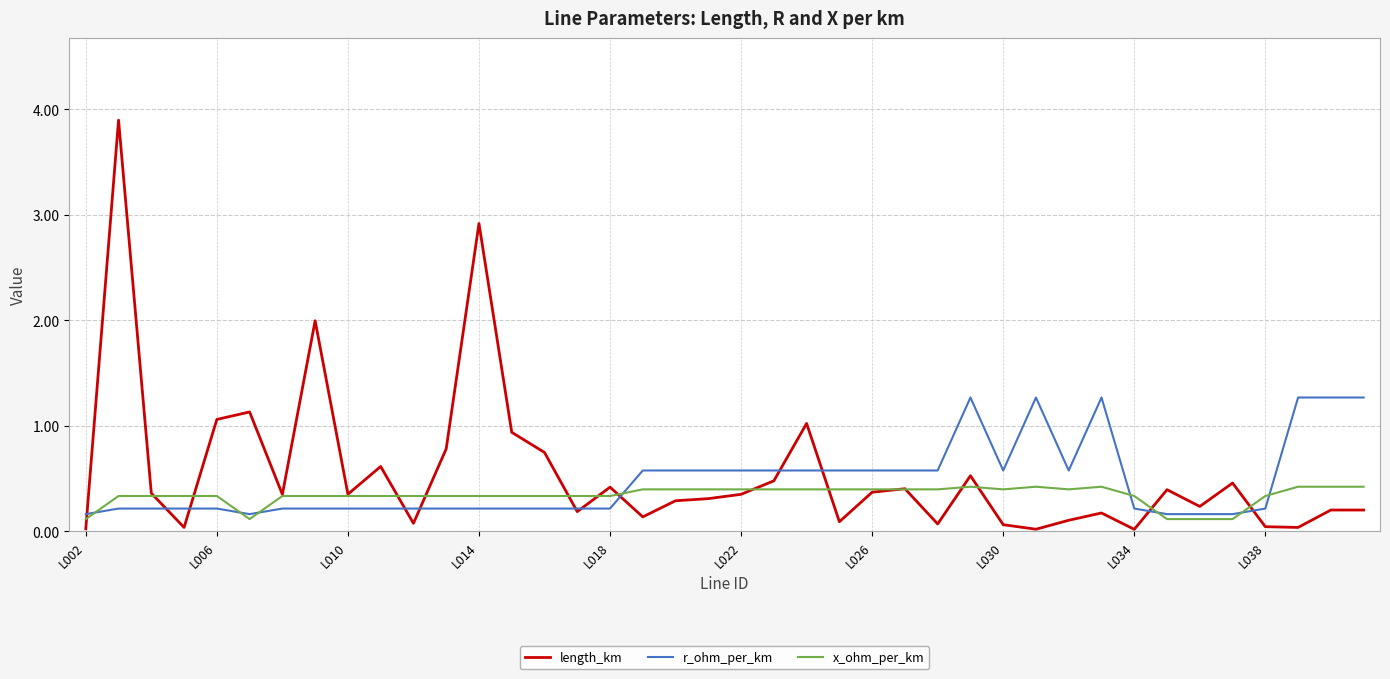

What is the greatest value displayed?

3.9